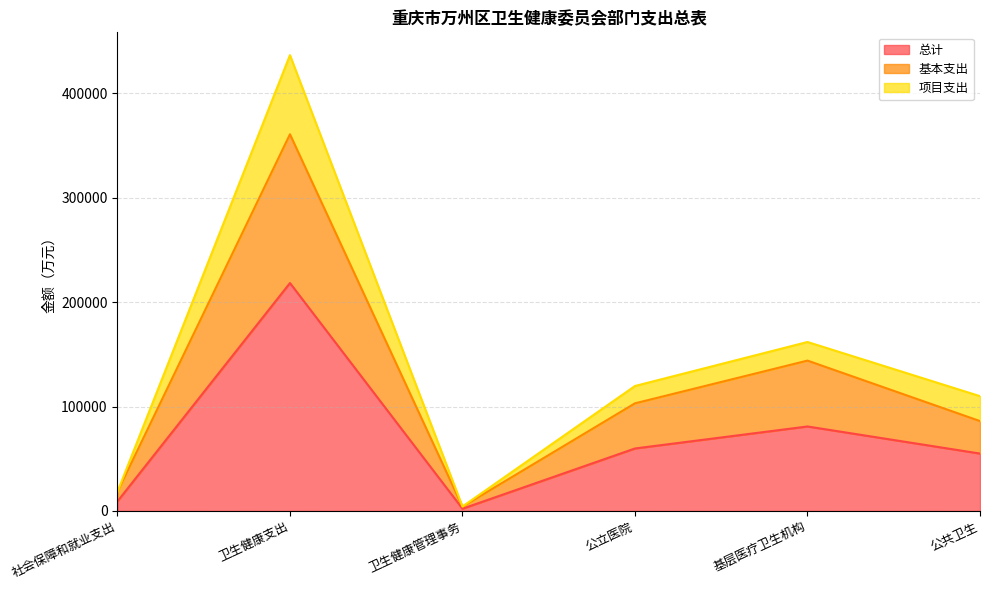

What is the difference between the 基本支出 values at 基层医疗卫生机构 and 社会保障和就业支出?

125619.5